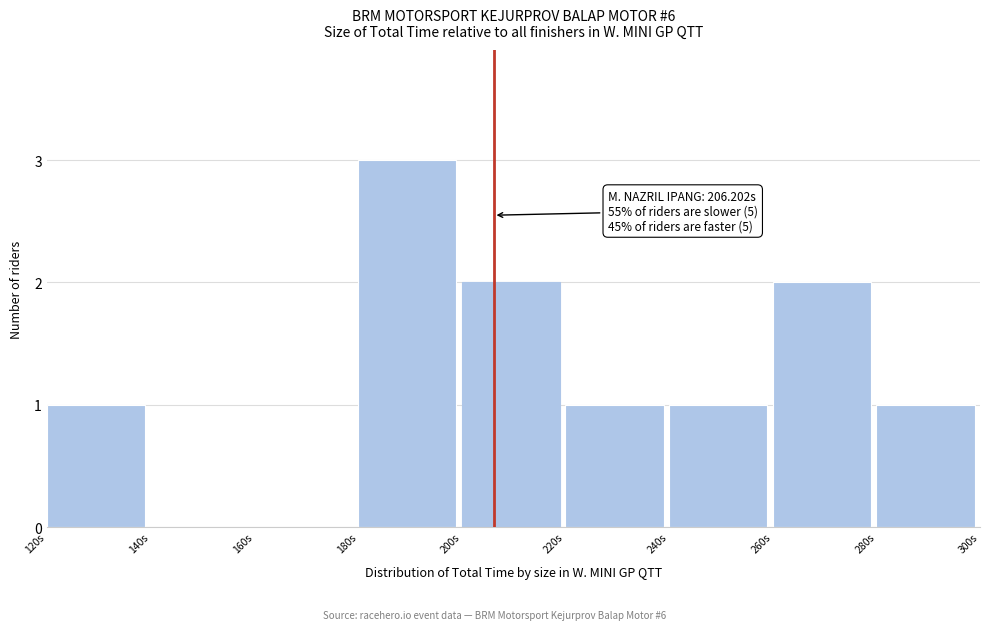

Which range on the x-axis has the tallest bar?

180 to 200